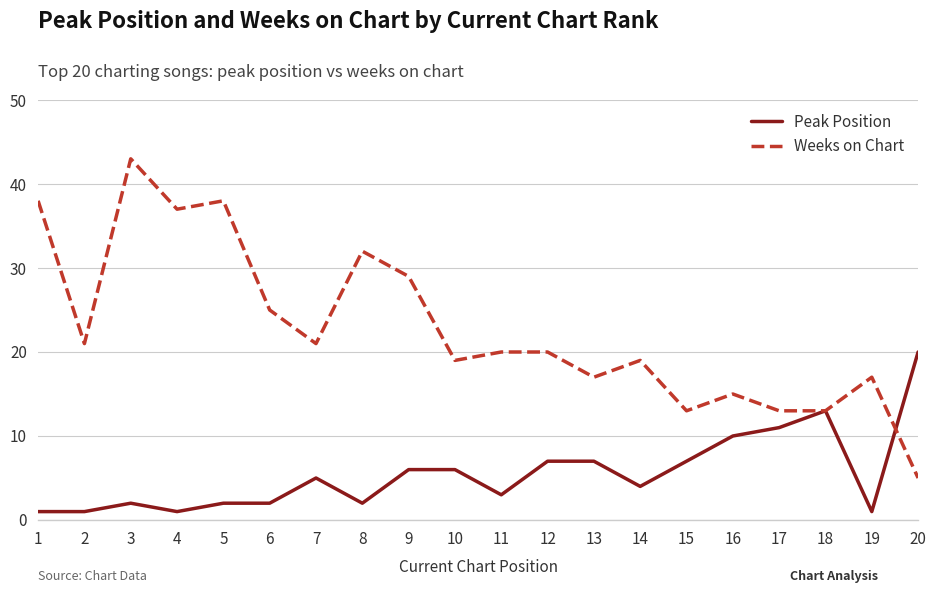

Reading left to right, what are all the values shown in this chart?

Peak Position: 1	1	2	1	2	2	5	2	6	6	3	7	7	4	7	10	11	13	1	20
Weeks on Chart: 38	21	43	37	38	25	21	32	29	19	20	20	17	19	13	15	13	13	17	5